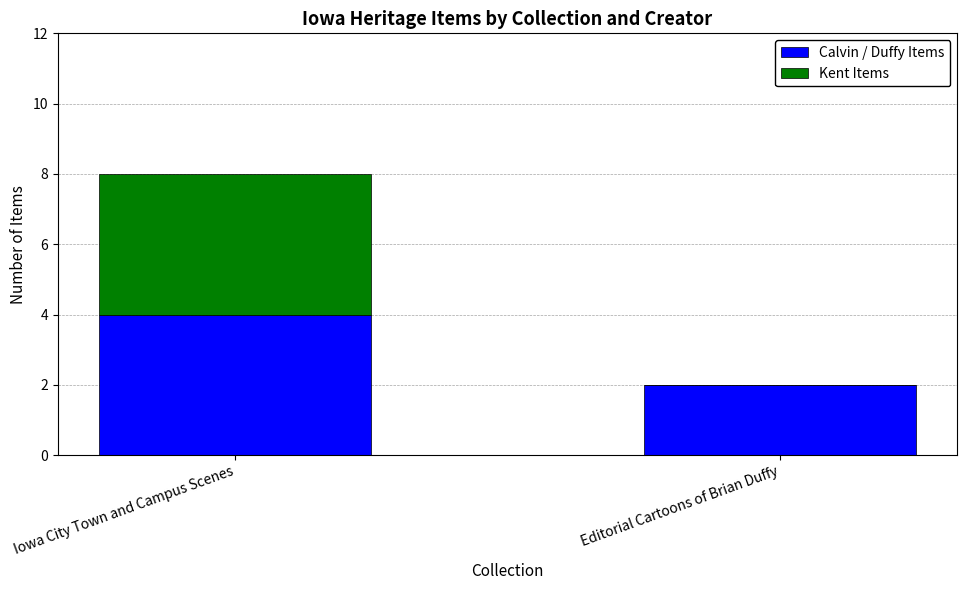

The value of Calvin / Duffy Items at Editorial Cartoons of Brian Duffy is 3. True or false?

False